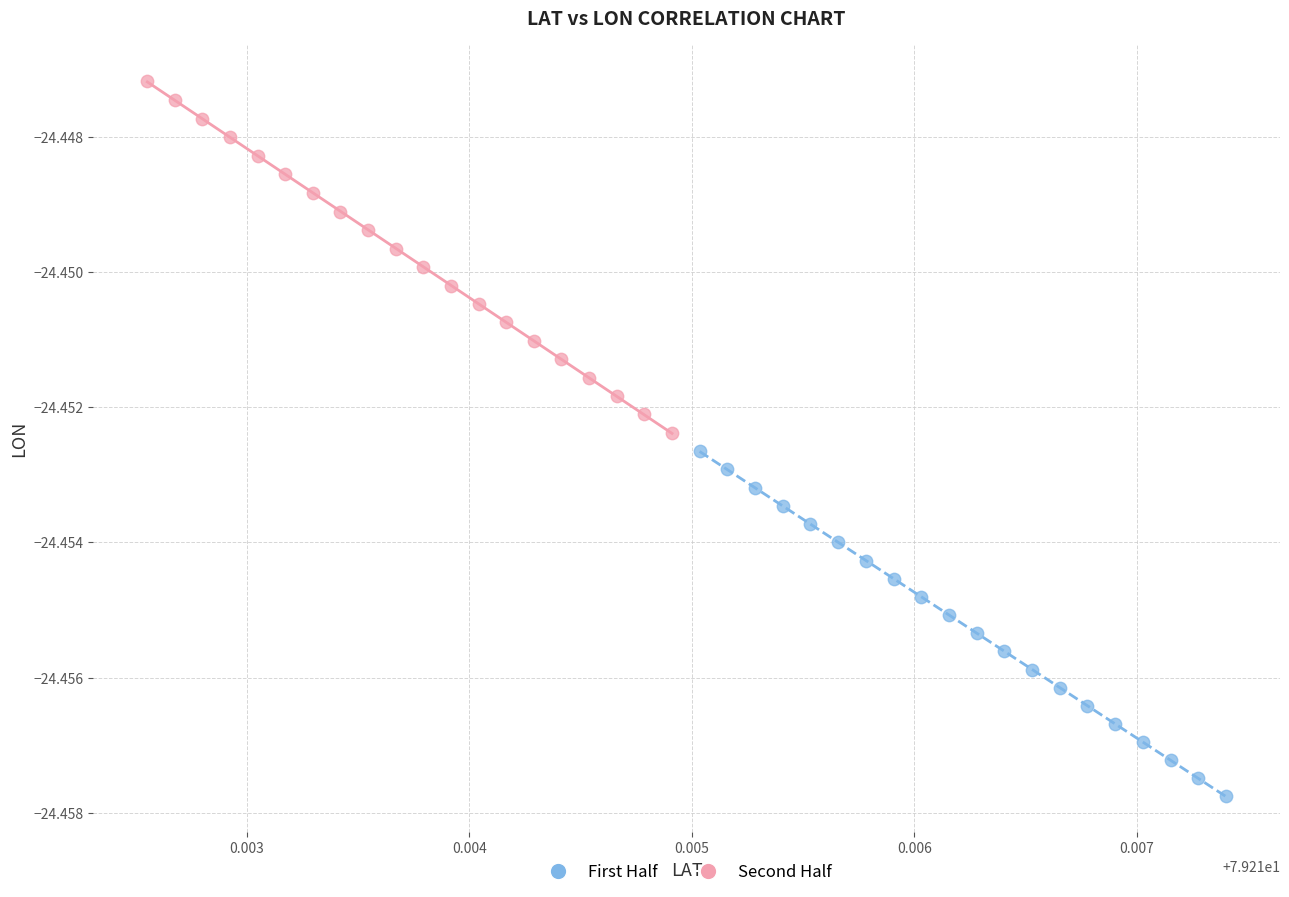

Which series contains the lowest Y value?

First Half